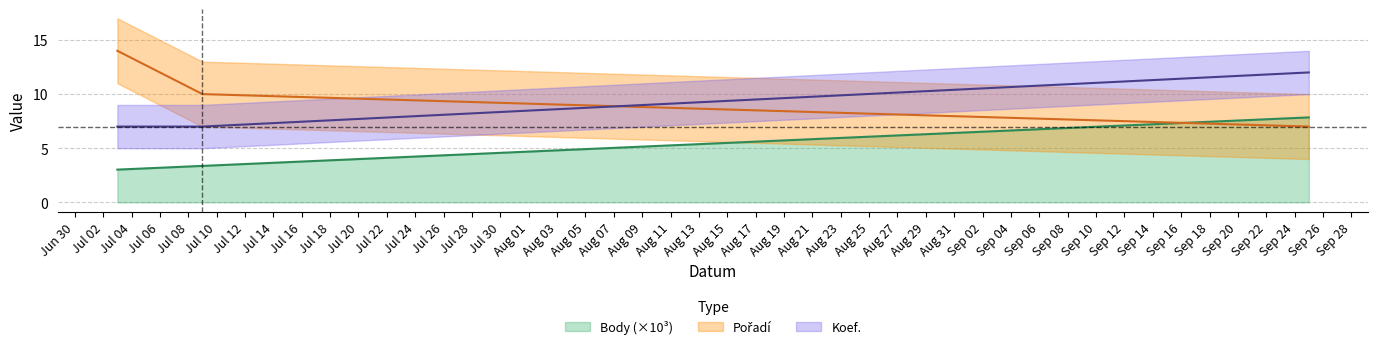

The value of Pořadí at 2021-07-03 is 14.0. True or false?

True